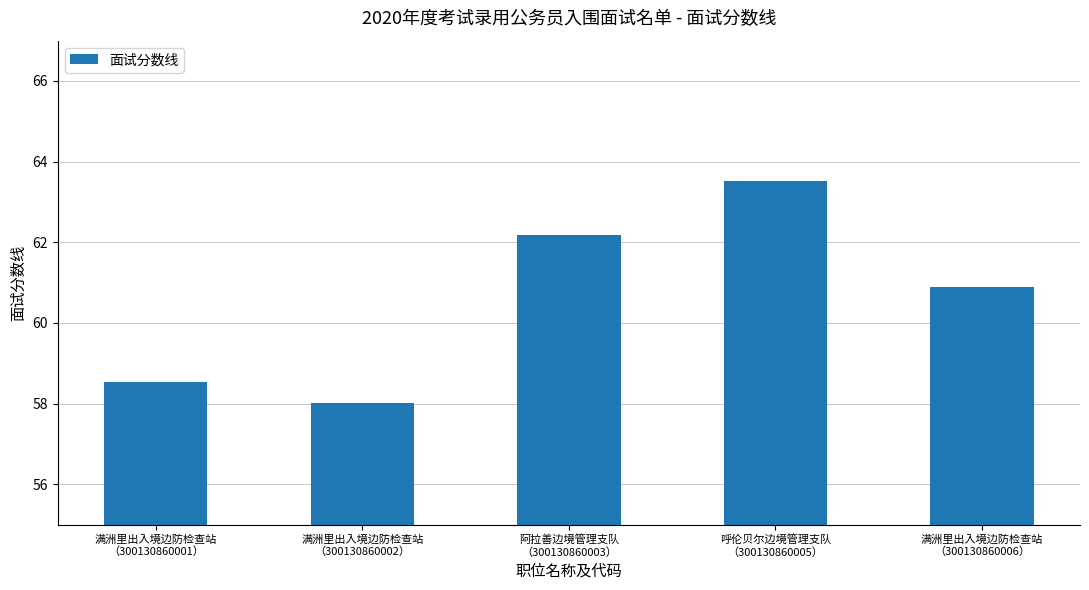

Rank the categories by value from lowest to highest.

满洲里出入境边防检查站
（300130860002）, 满洲里出入境边防检查站
（300130860001）, 满洲里出入境边防检查站
（300130860006）, 阿拉善边境管理支队
（300130860003）, 呼伦贝尔边境管理支队
（300130860005）